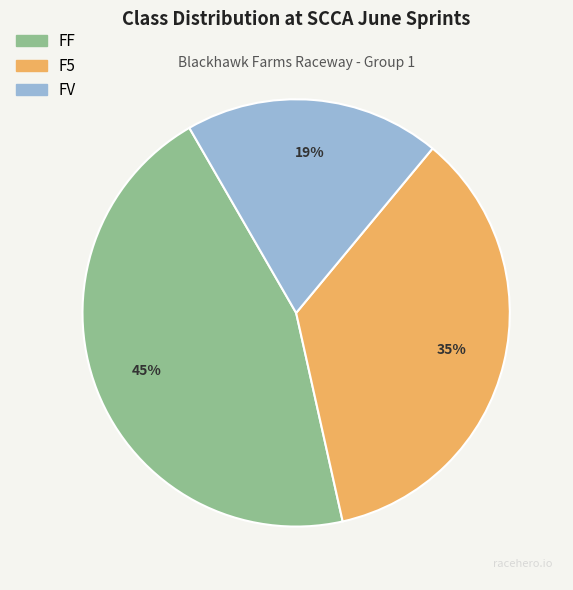

Does F5 account for over 50% of the chart?

No